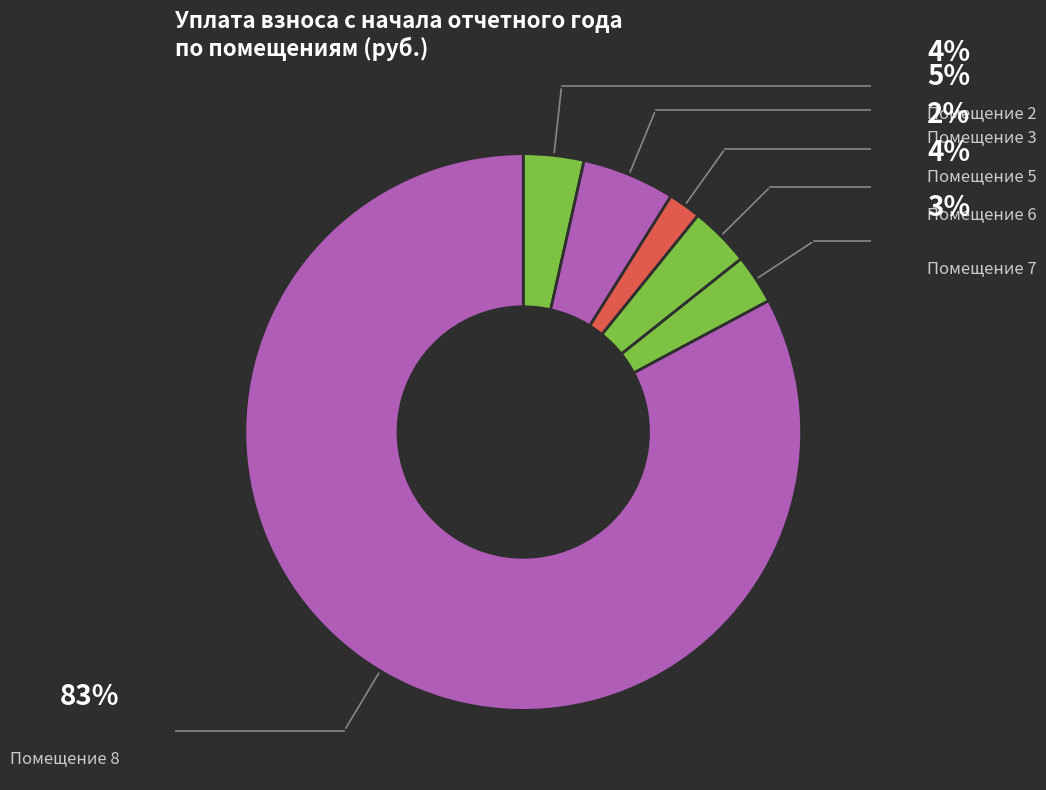

How many slices are in this pie chart?

6